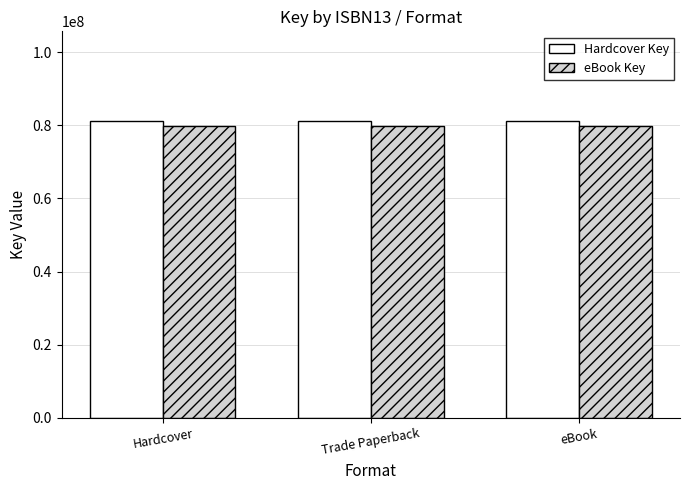

Is it true that Hardcover Key equals 81347039.0 at Hardcover?

True